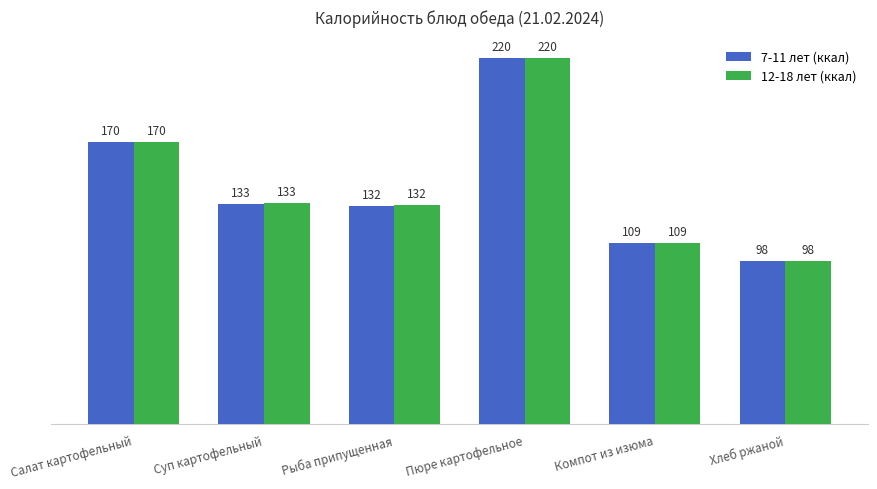

What is the sum of the 7-11 лет (ккал) values at Суп картофельный and Компот из изюма?

241.5